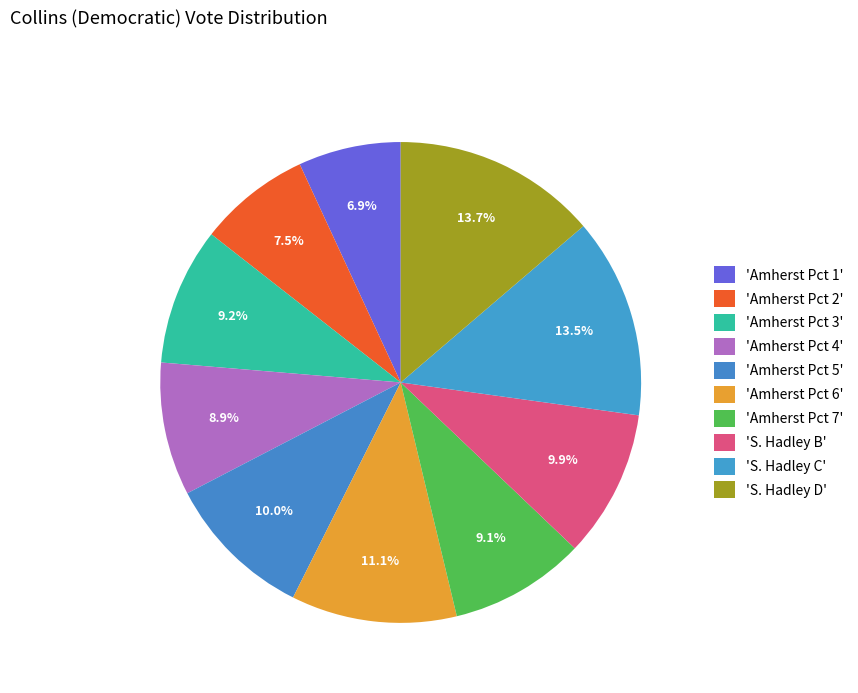

Count the number of slices in the pie.

10